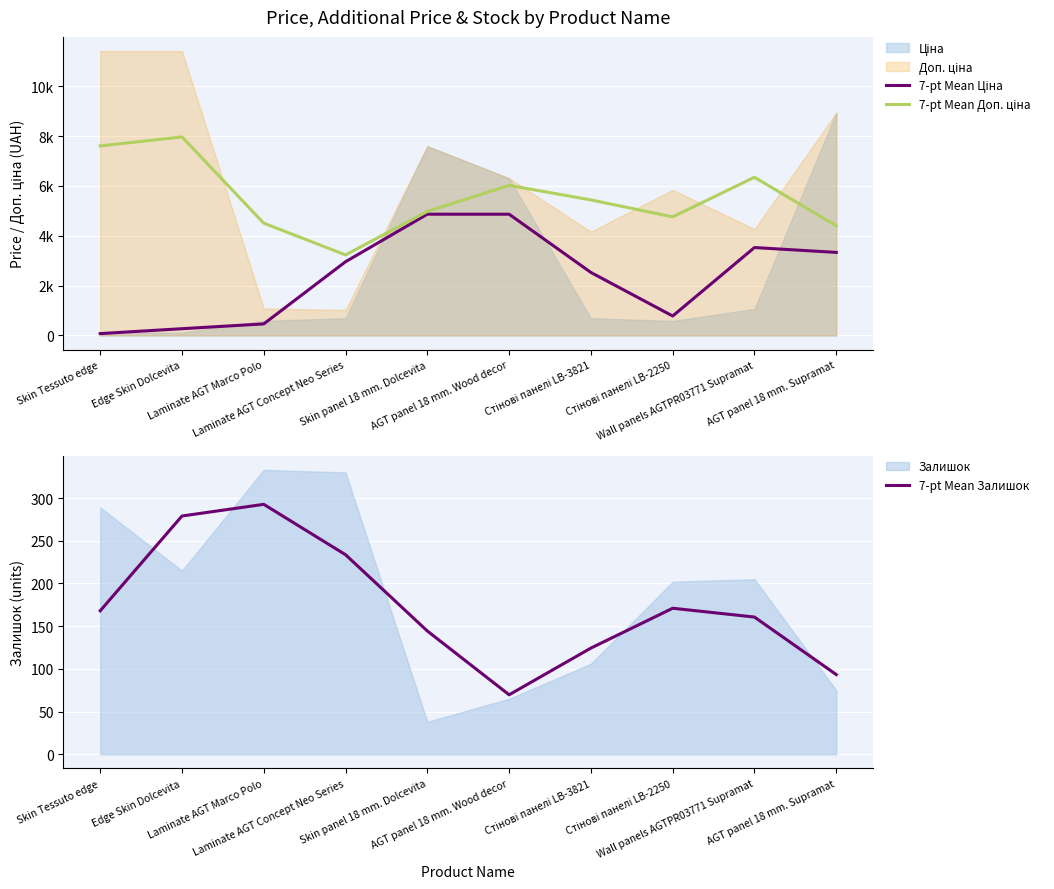

At which label is 7-pt Mean Доп. ціна closest to 5600?

Стінові панелі LB-3821